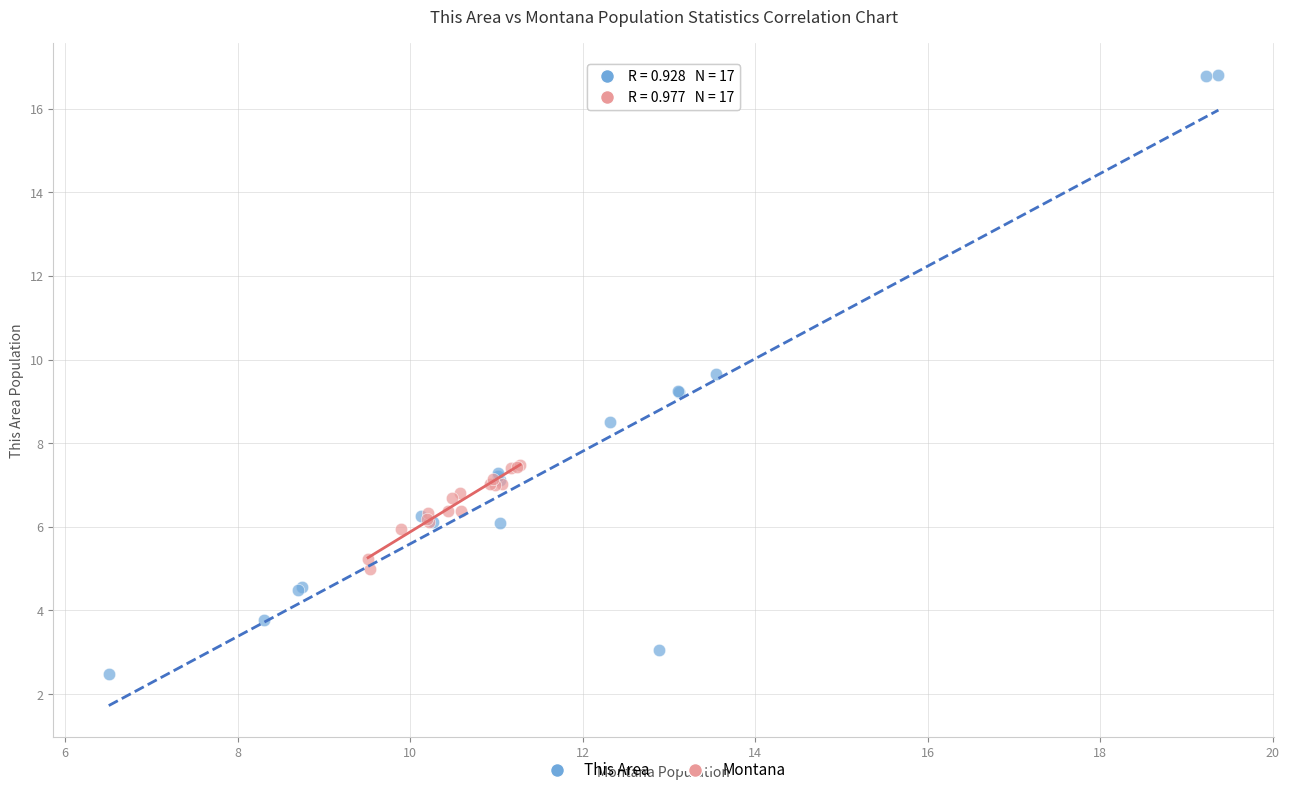

Which series contains the highest Y value?

This Area